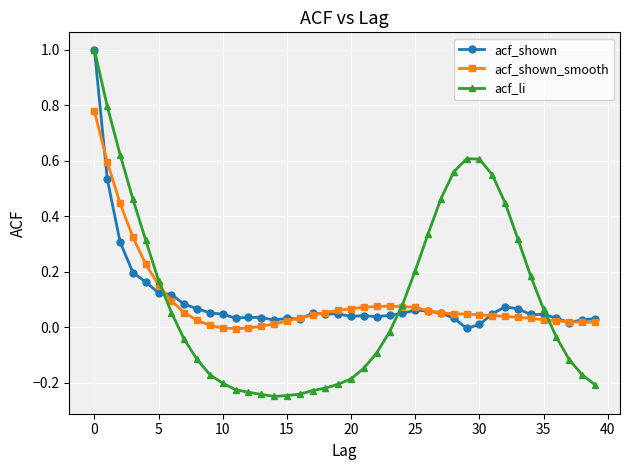

True or false: acf_li has more than 0 points higher than both neighbors.

True